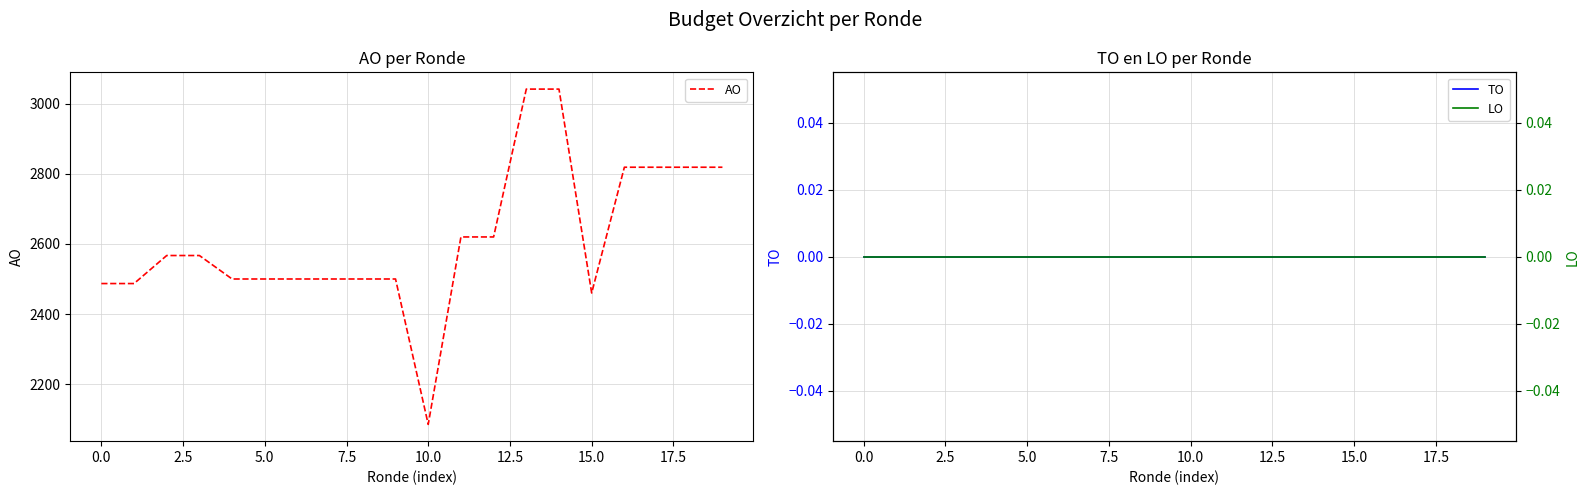

Does the chart display data point markers on the line(s)?

No